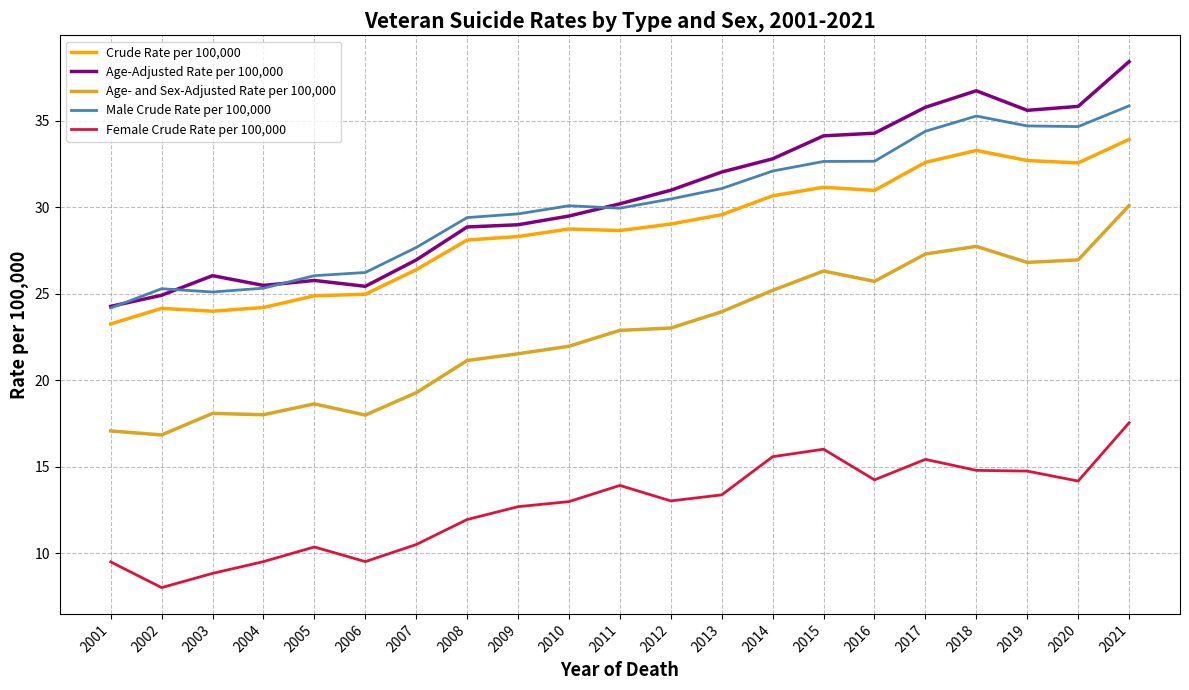

What value does the Age- and Sex-Adjusted Rate per 100,000 series have at 2008?

21.1